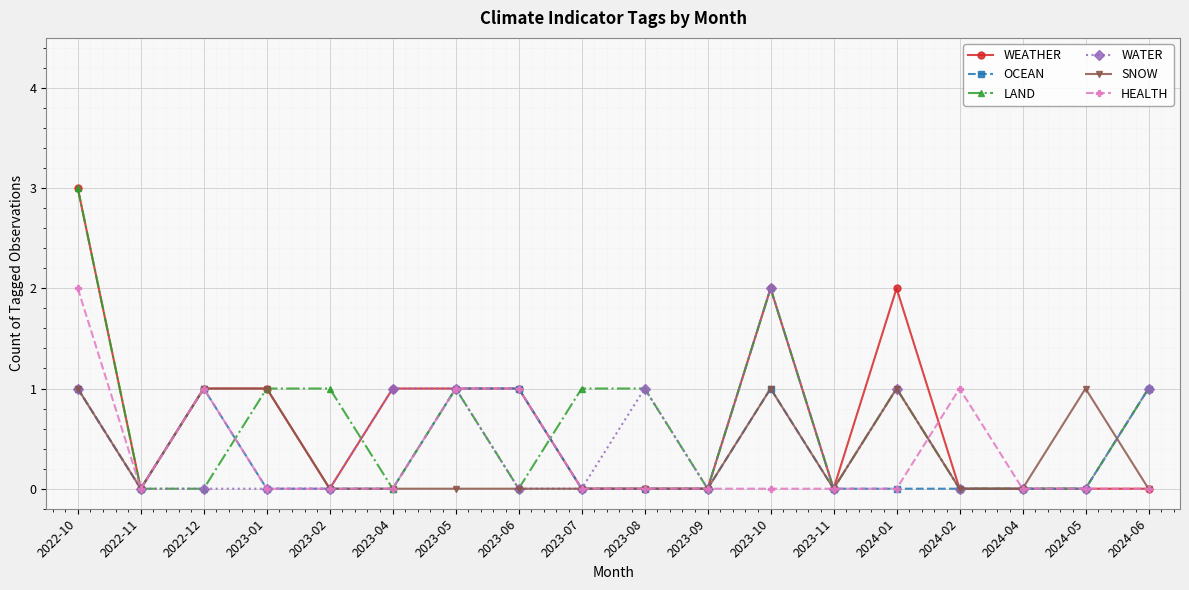

The HEALTH series shows 1 at 2024-02. True or false?

True